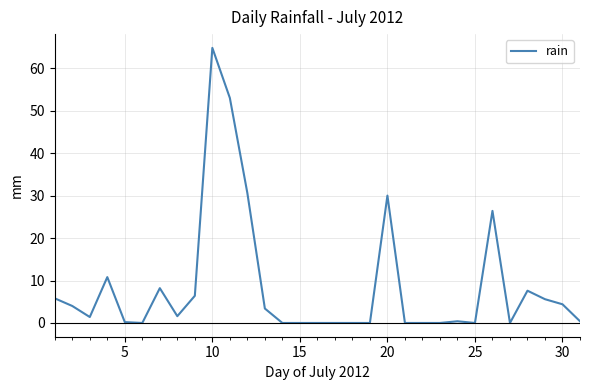

What is the maximum value shown in the chart?

64.8